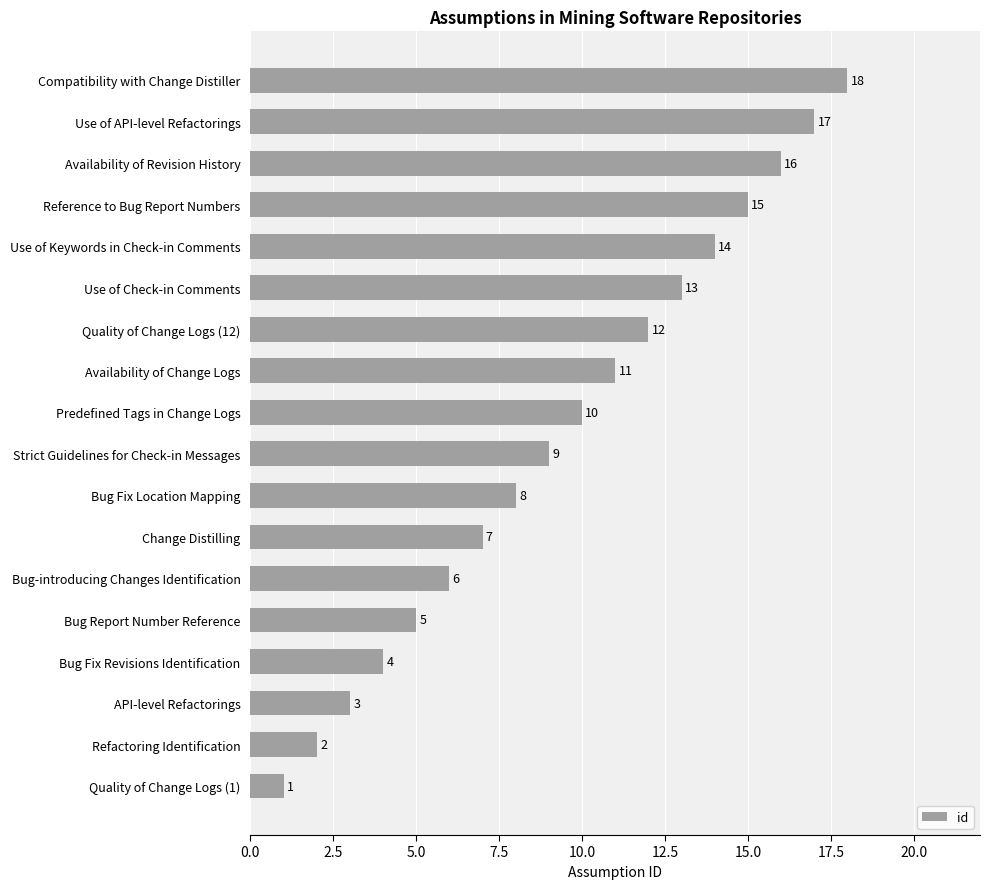

At which label is the value closest to 9?

Strict Guidelines for Check-in Messages